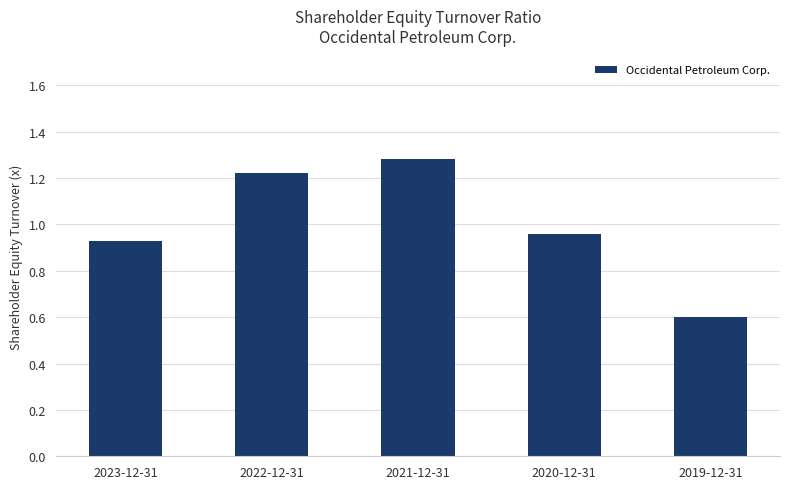

What is the change in value from 2022-12-31 to 2020-12-31?

-0.3